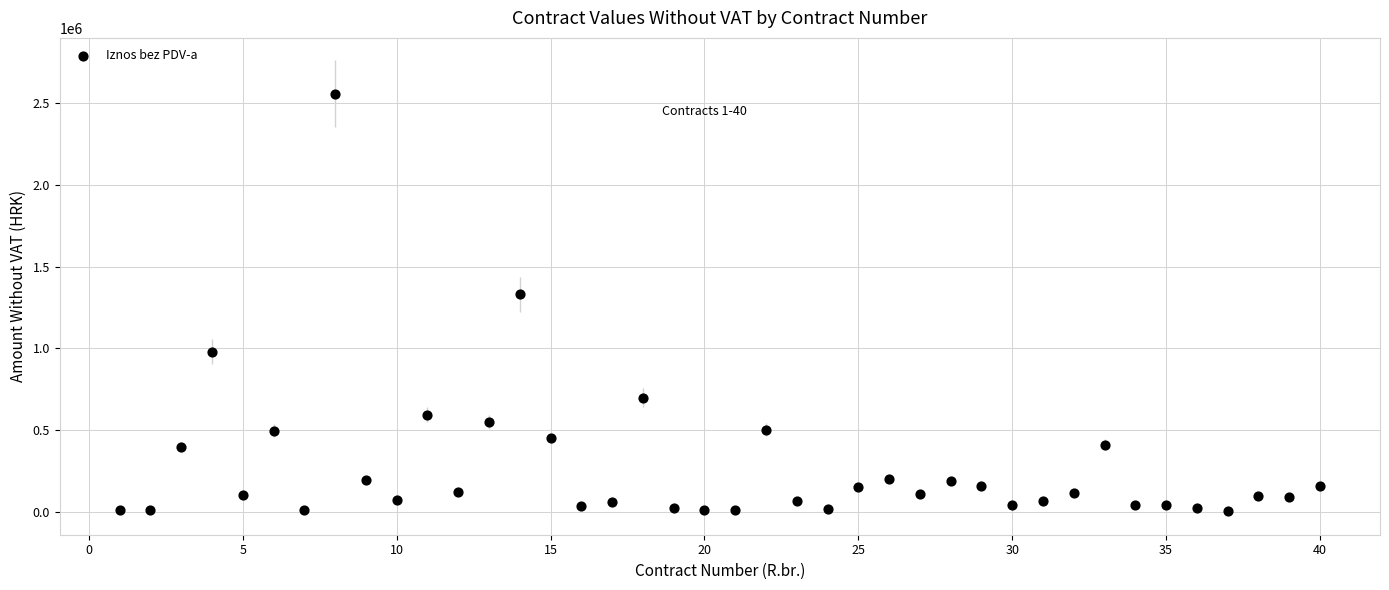

What Y value in the scatter plot is closest to 1279565?

1331267.3